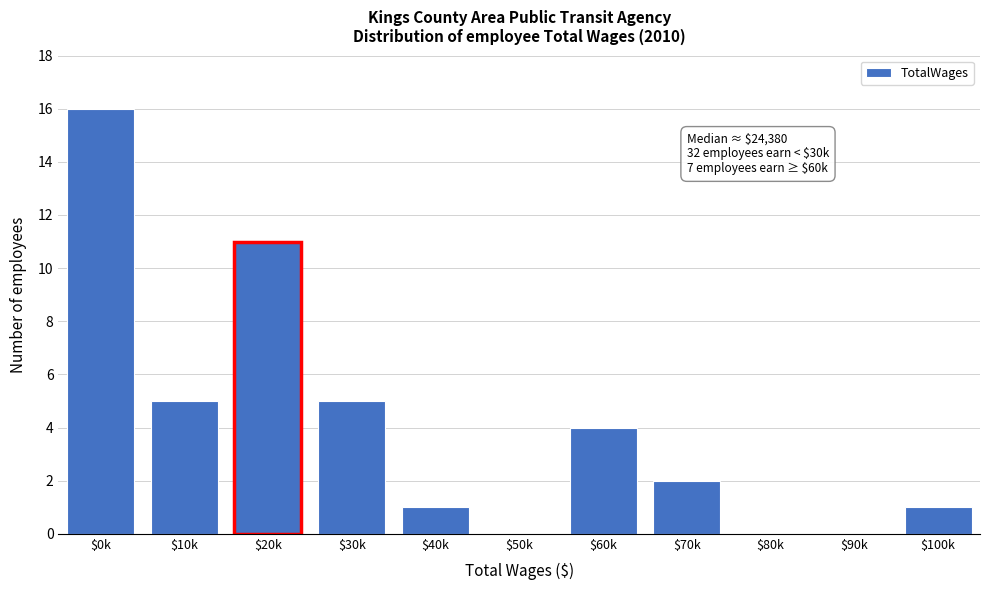

At which category does the chart reach its peak across all series?

$0k